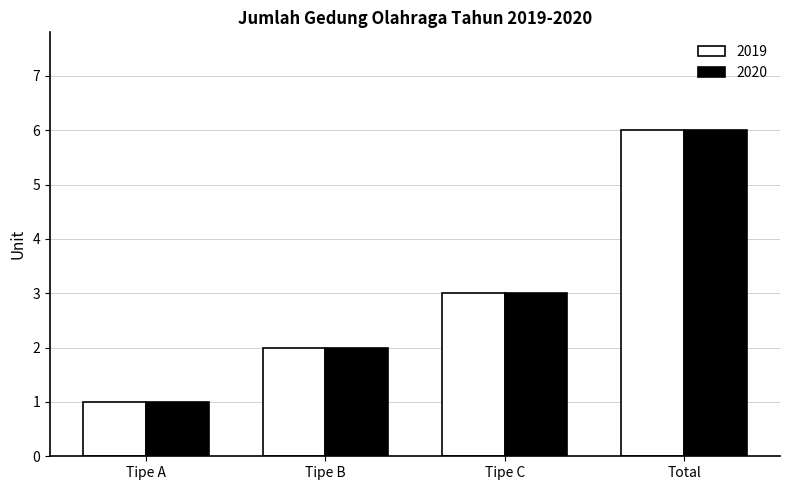

What is the average value of the 2019 series?

3